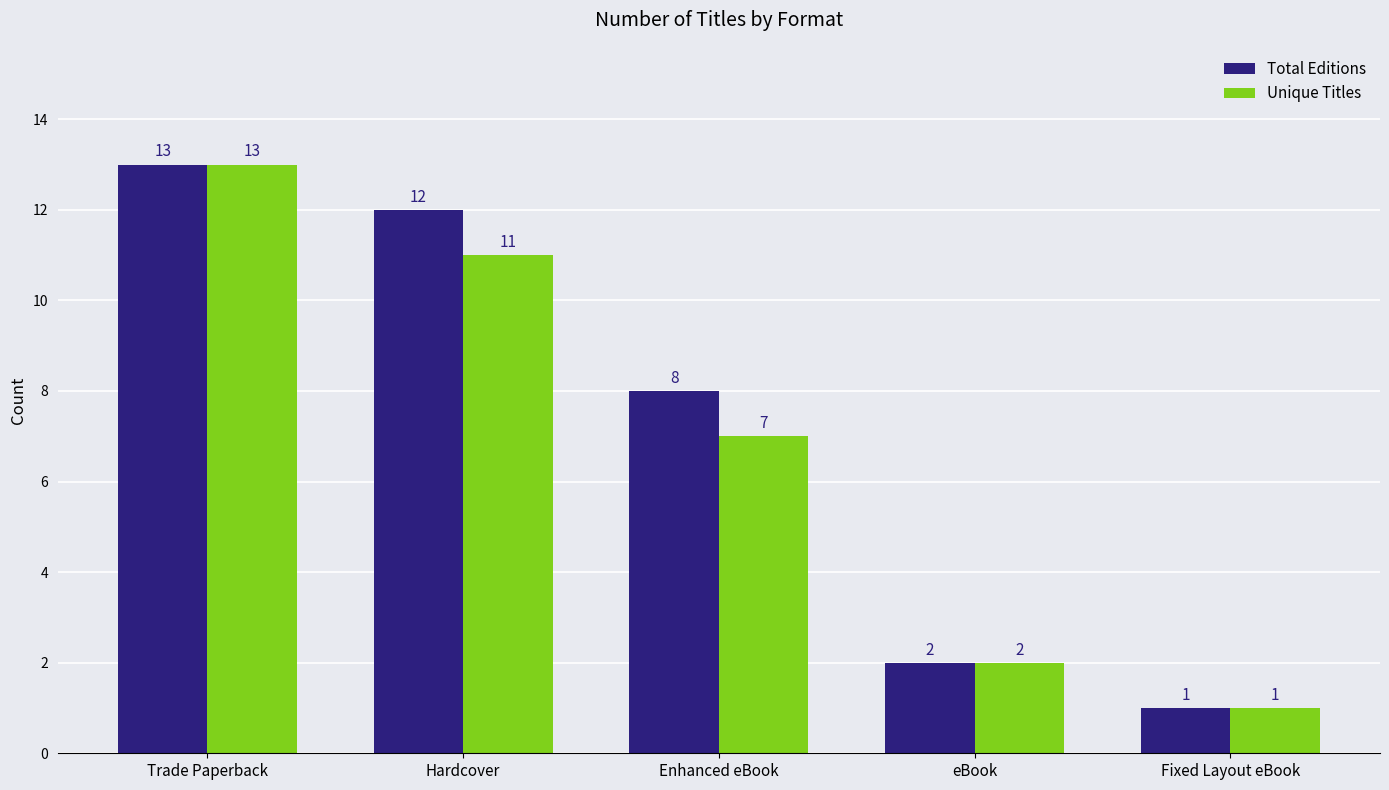

What is the difference between the Total Editions values at Fixed Layout eBook and Trade Paperback?

12